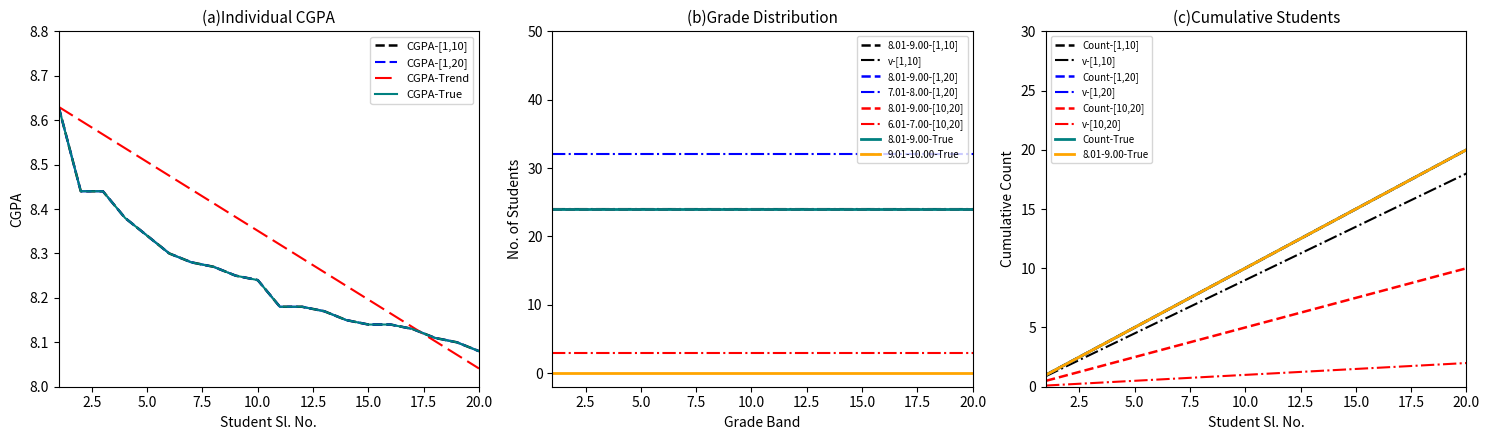

Is this an area chart (filled region under the line)?

No